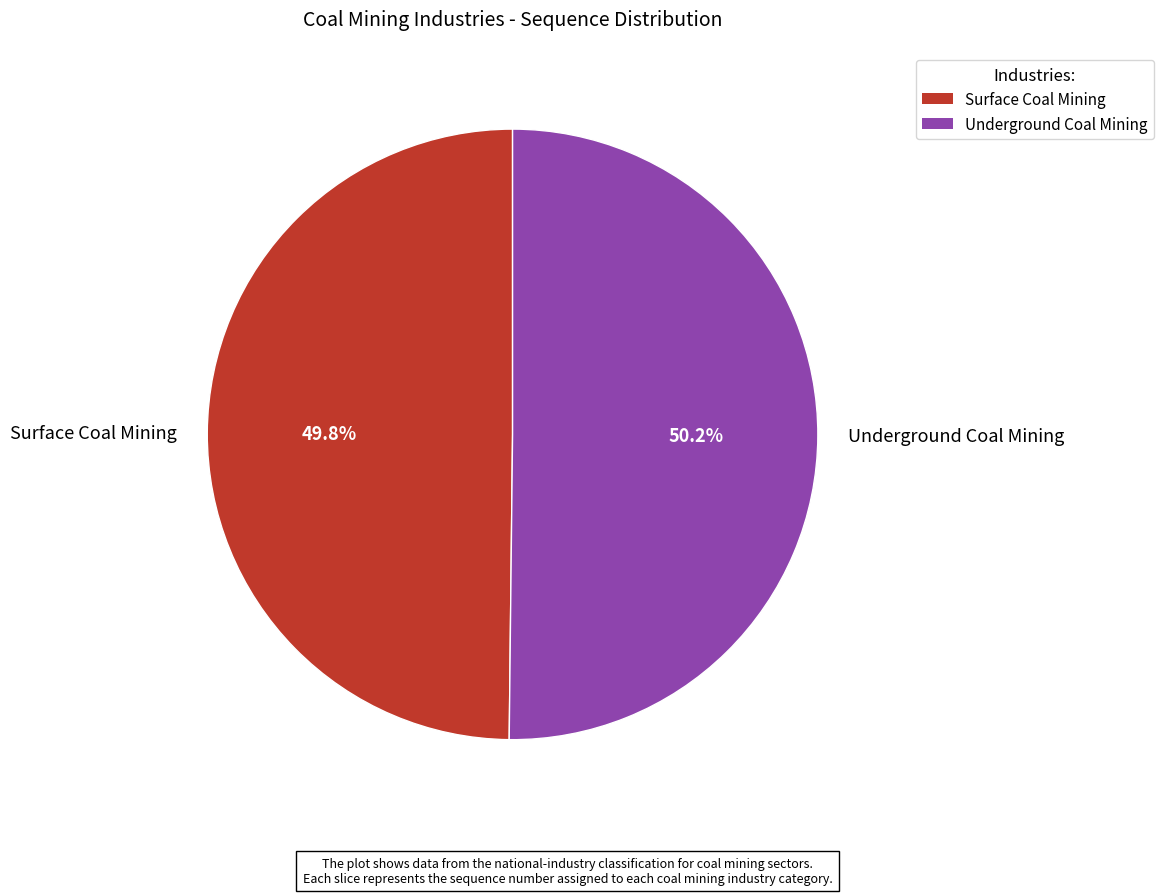

How many segments does this pie chart have?

2